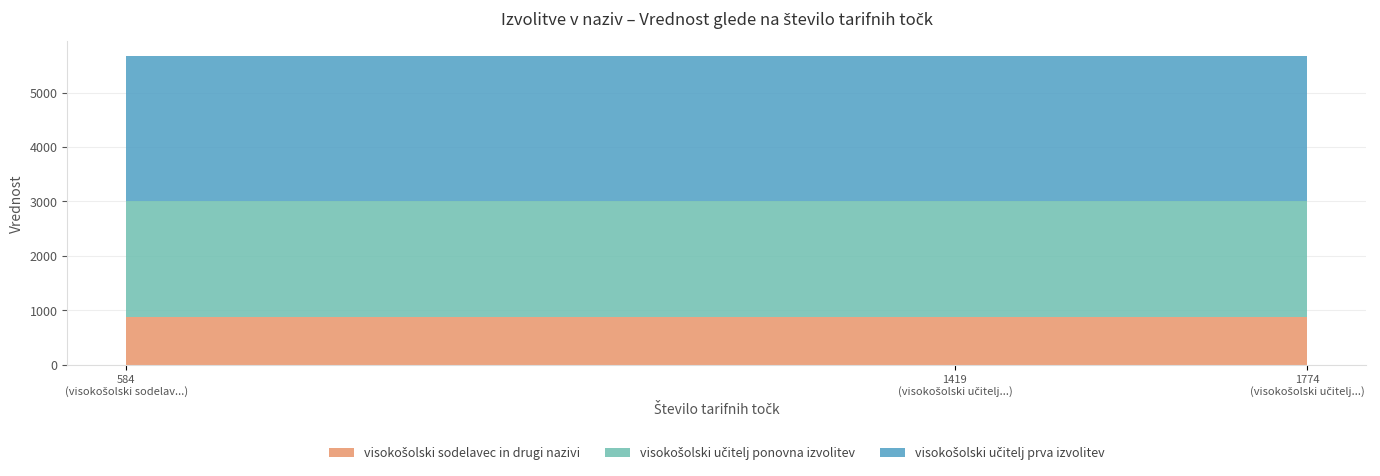

Reading left to right, list all the values displayed in this chart.

visokošolski učitelj prva izvolitev=2661.0	visokošolski učitelj ponovna izvolitev=2128.5	visokošolski sodelavec in drugi nazivi=876.0